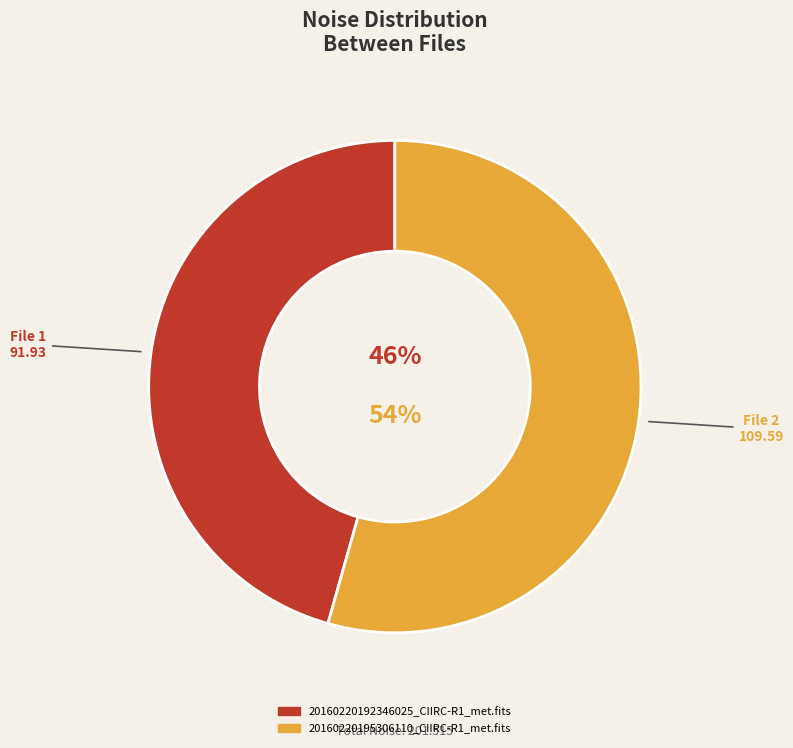

What is the smallest slice in the pie chart?

20160220192346025_CIIRC-R1_met.fits